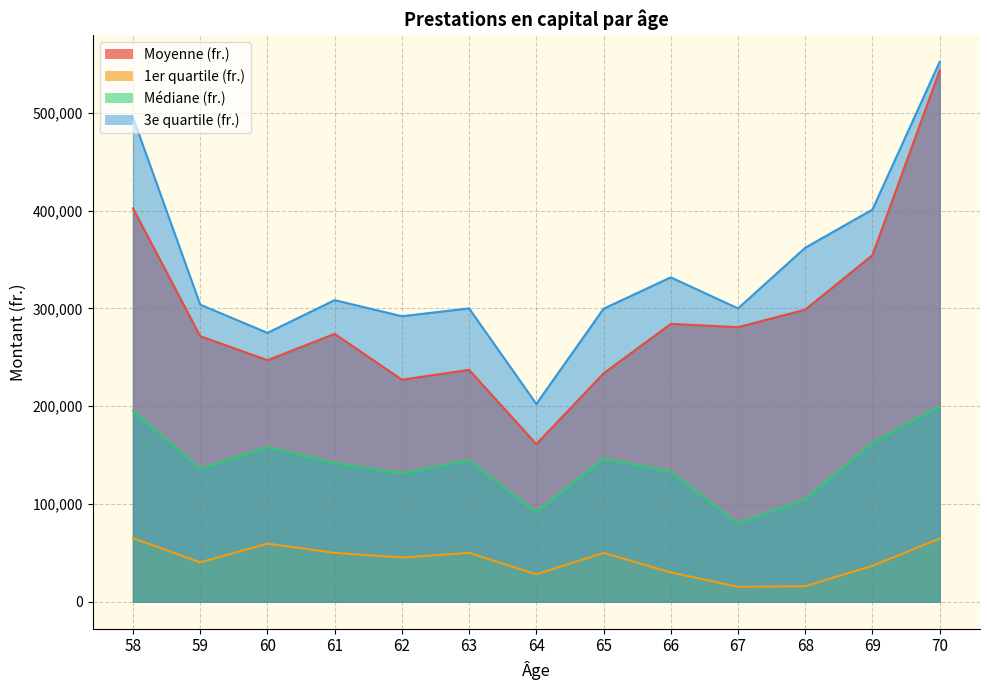

The Médiane (fr.) series shows 80000.0 at 67. True or false?

True